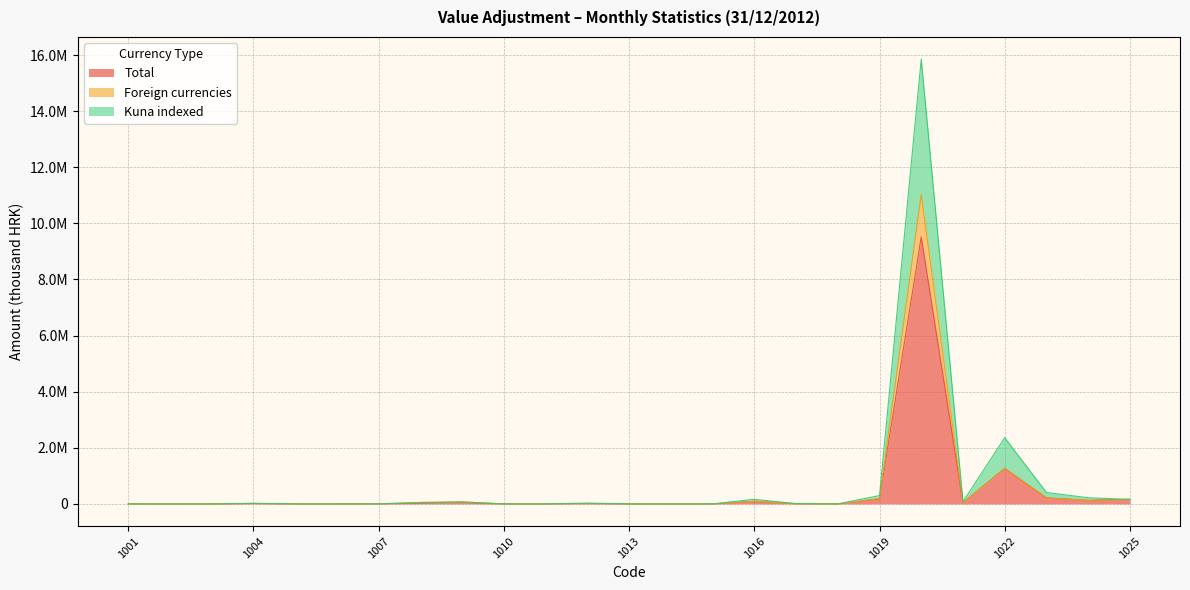

What are all the series names shown in the legend?

Total, Foreign currencies, Kuna indexed